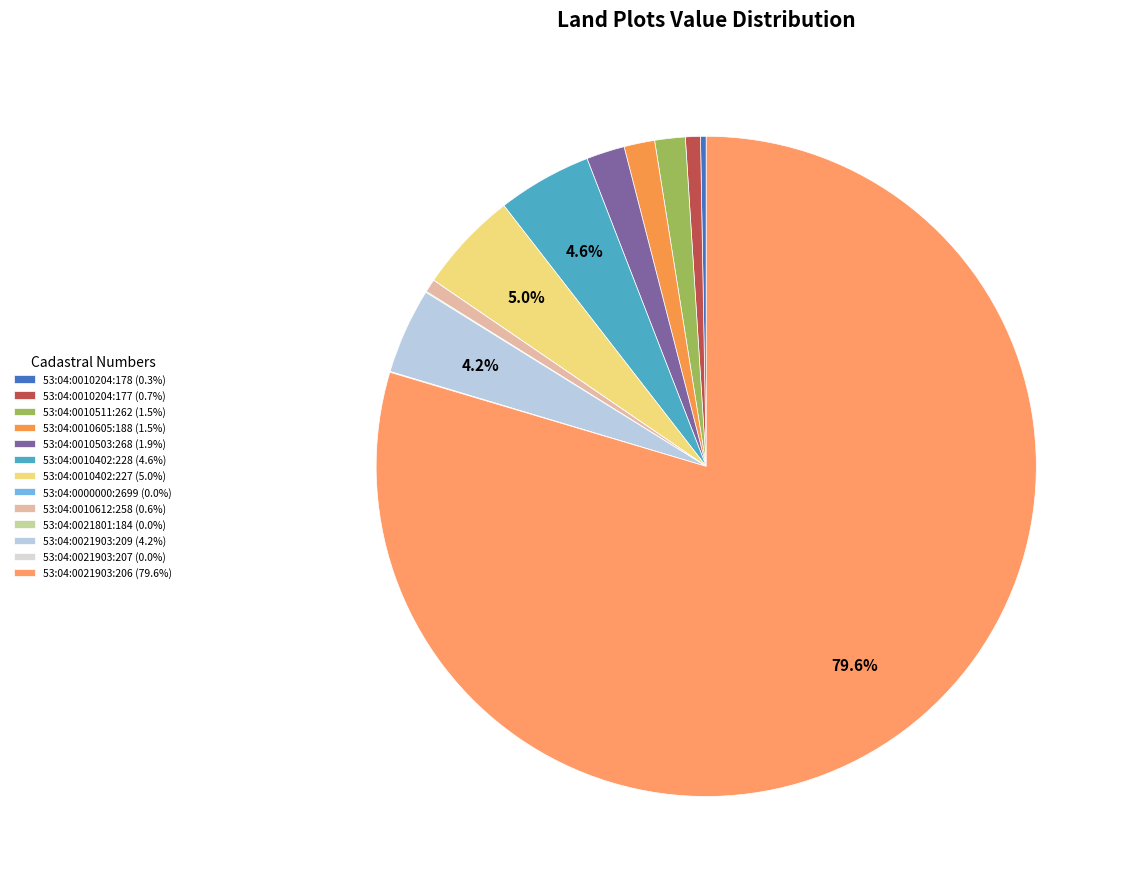

The 53:04:0010612:258 slice represents 13% of the pie. True or false?

False